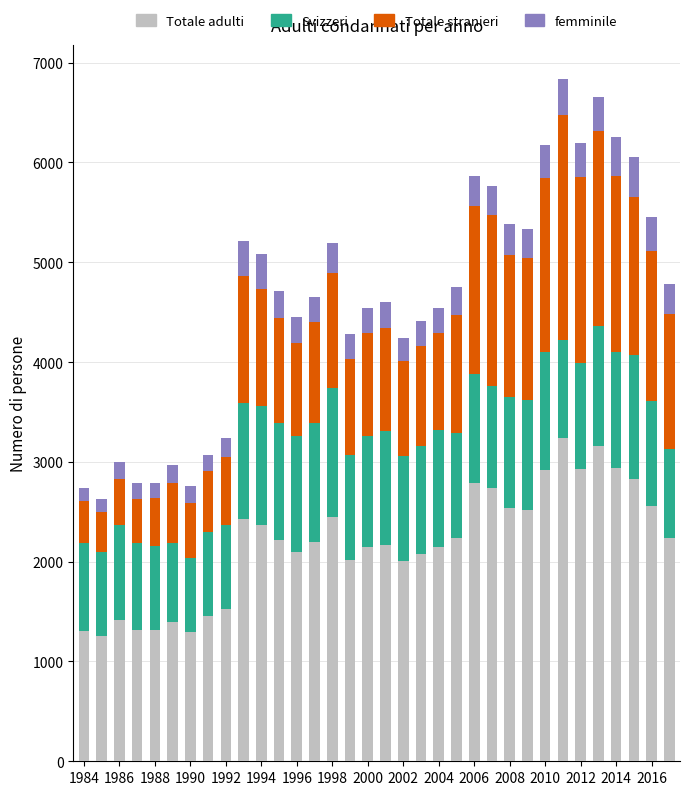

Does the chart contain any negative values?

No